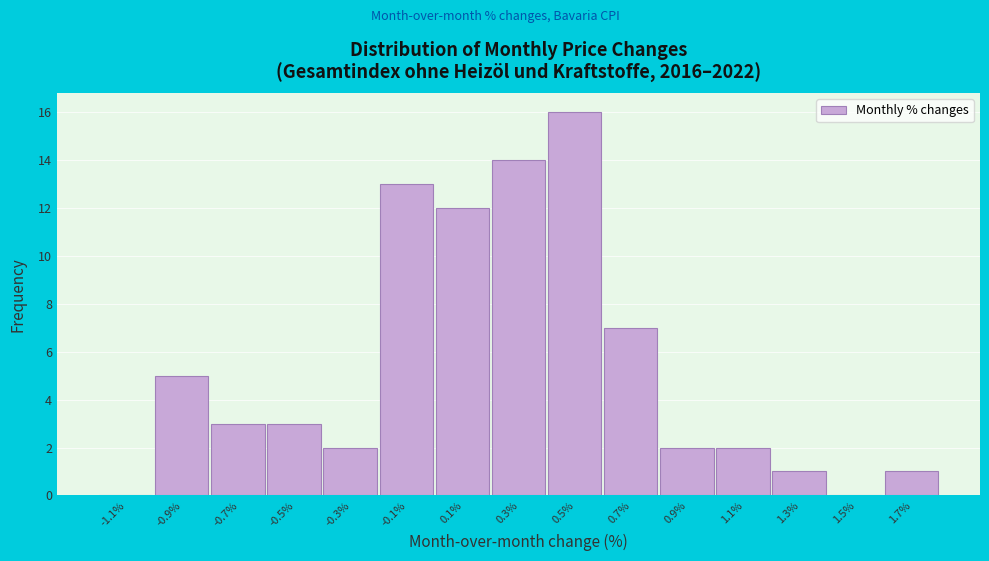

Reading left to right, extract all data points from this chart.

-1.1%=0	-0.9%=5	-0.7%=3	-0.5%=3	-0.3%=2	-0.1%=13	0.1%=12	0.3%=14	0.5%=16	0.7%=7	0.9%=2	1.1%=2	1.3%=1	1.5%=0	1.7%=1